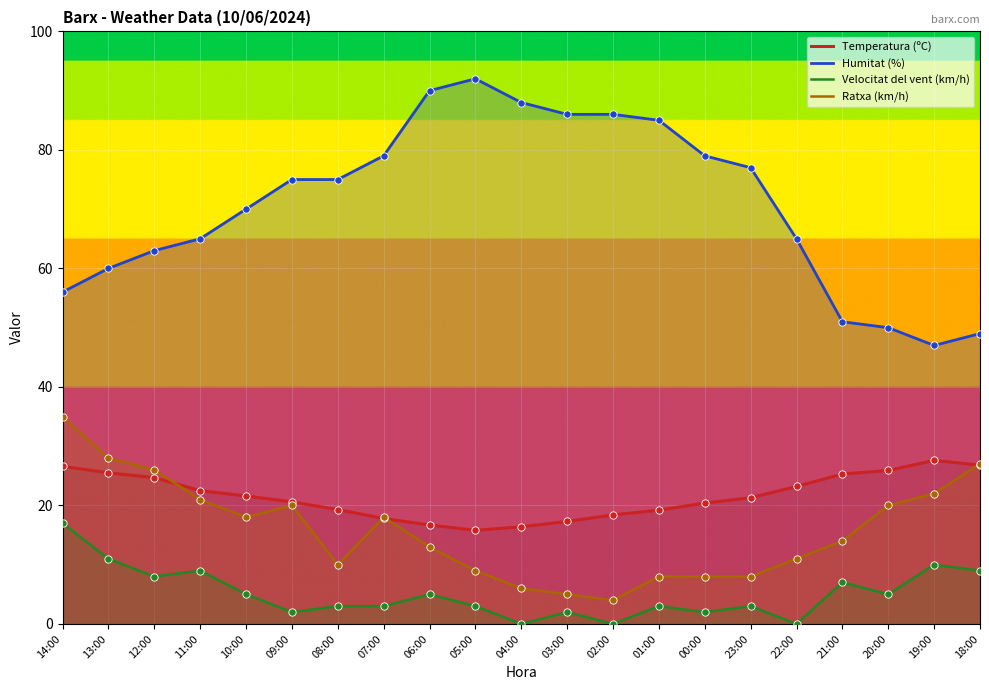

Which series has the largest total across all categories?

Humitat (%)